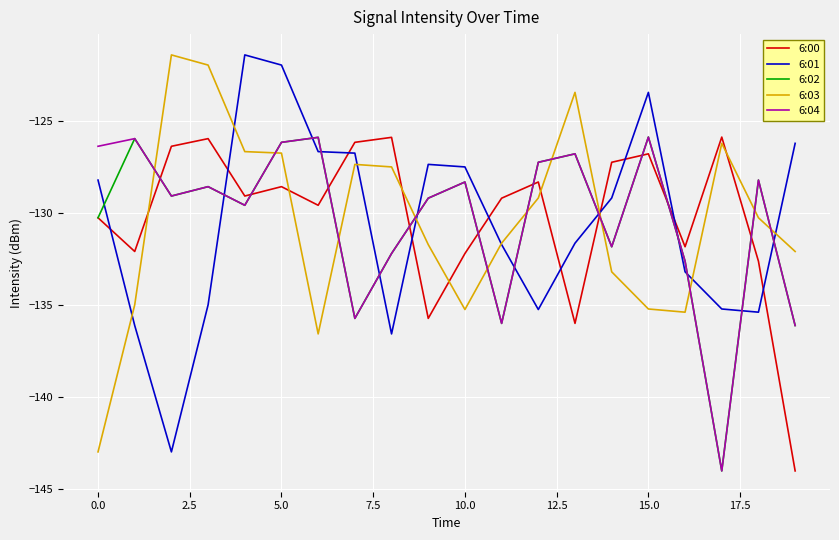

In 6:00, how many points are lower than both neighbors (excluding endpoints)?

6